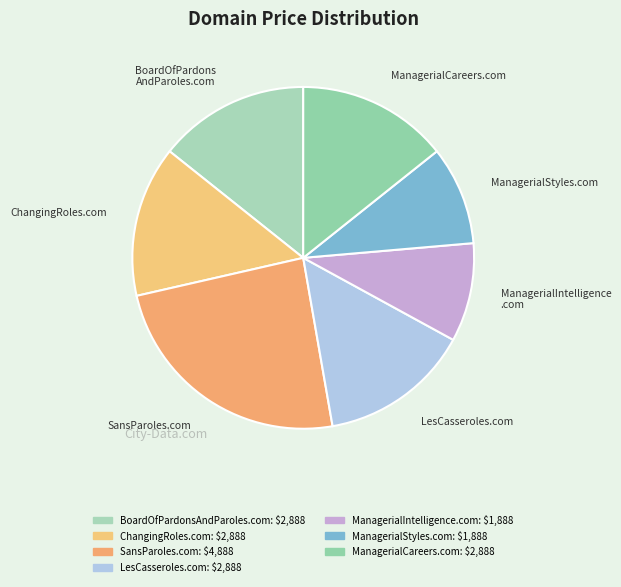

Count the number of slices in the pie.

7